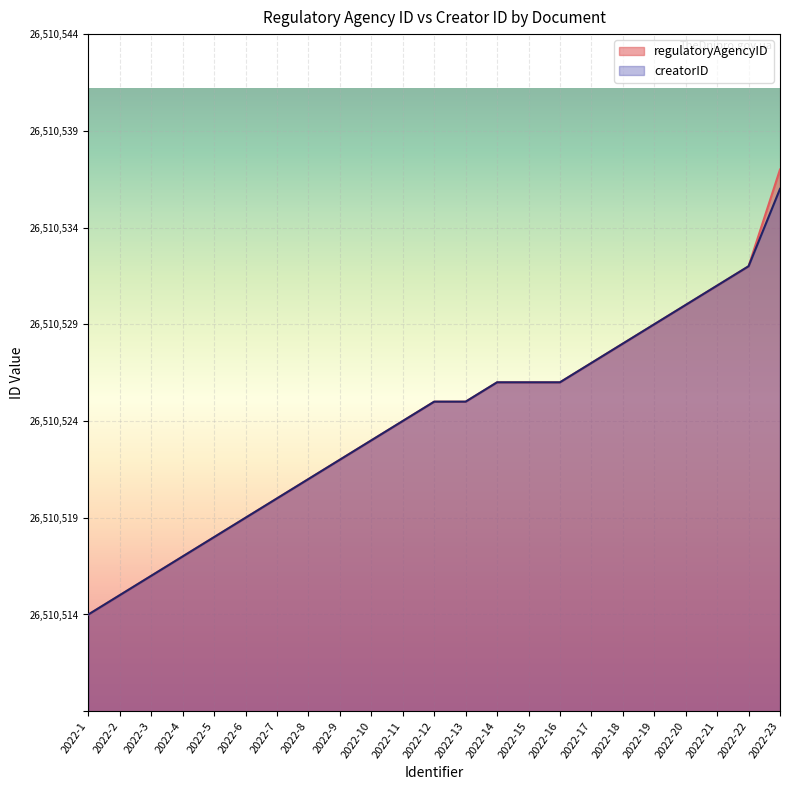

What is the difference between the maximum and second lowest values in the regulatoryAgencyID series?

22